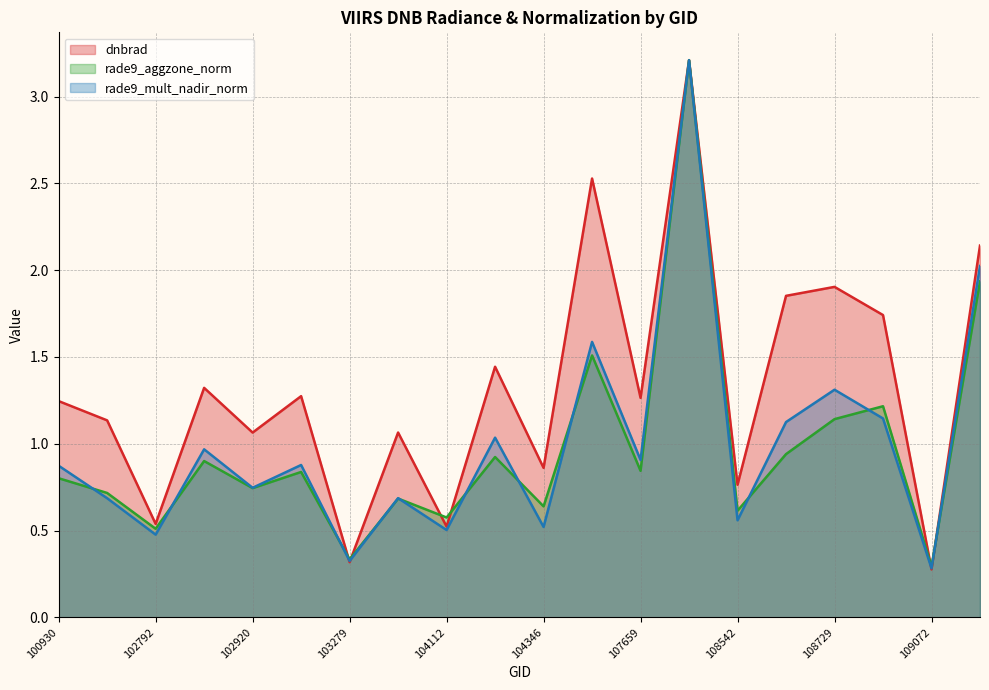

Which series has the largest total across all categories?

dnbrad